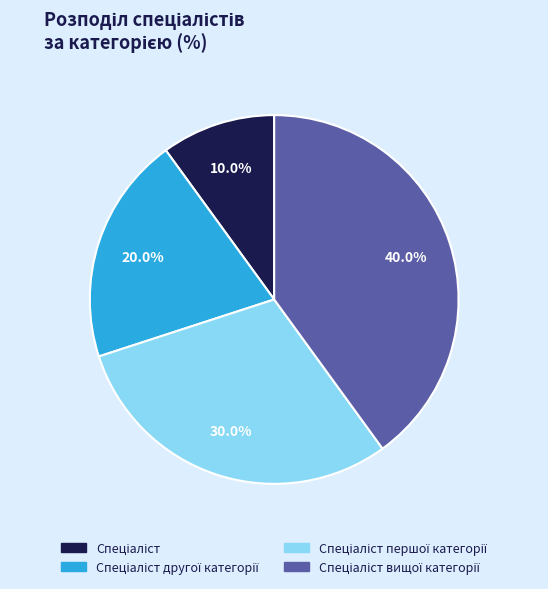

Is there a majority slice in this chart?

No